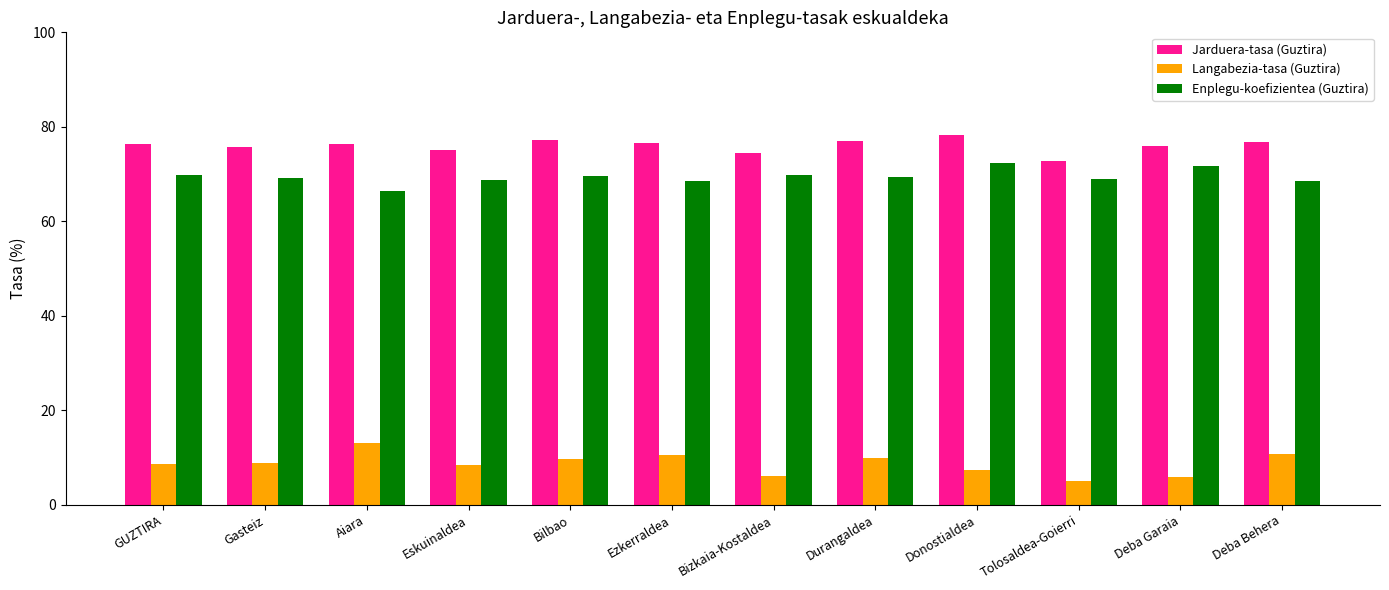

What is the average value of the Enplegu-koefizientea (Guztira) series?

69.4